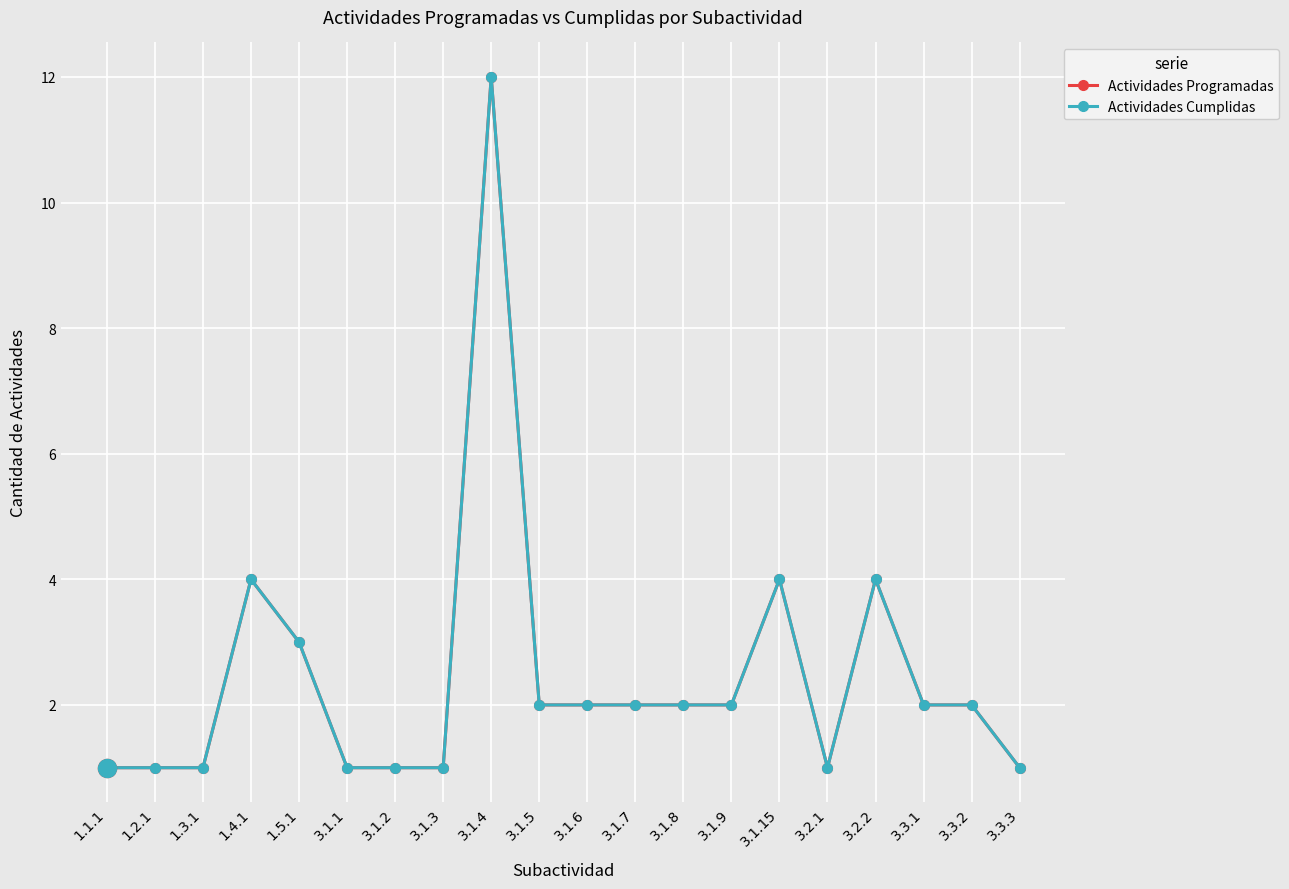

Which series changed the most between 3.1.9 and 3.2.1?

Actividades Programadas